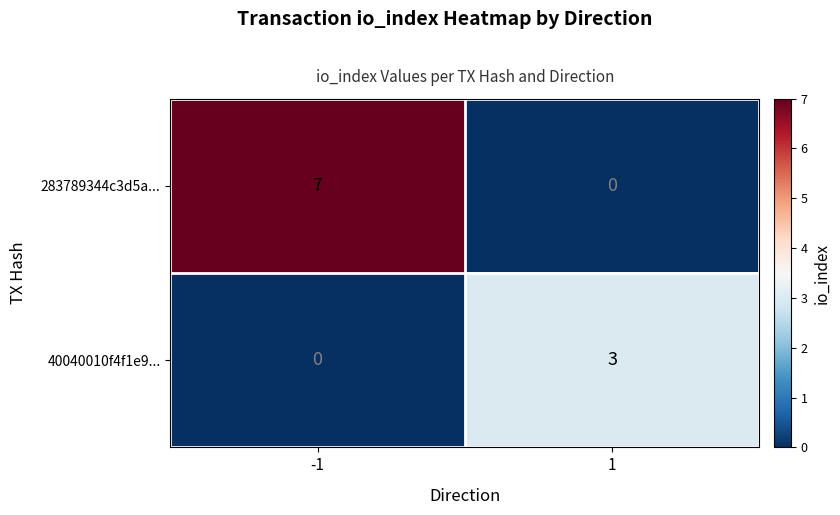

The 283789344c3d5a... series shows 7 at -1. True or false?

True